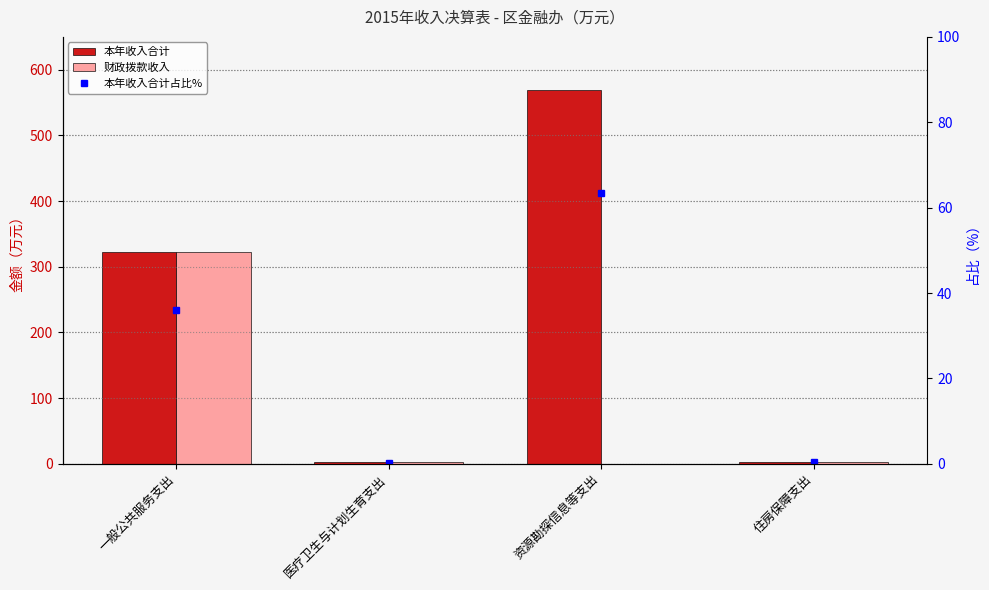

Rank the series by their maximum value, from highest to lowest.

本年收入合计, 财政拨款收入, 本年收入合计占比%